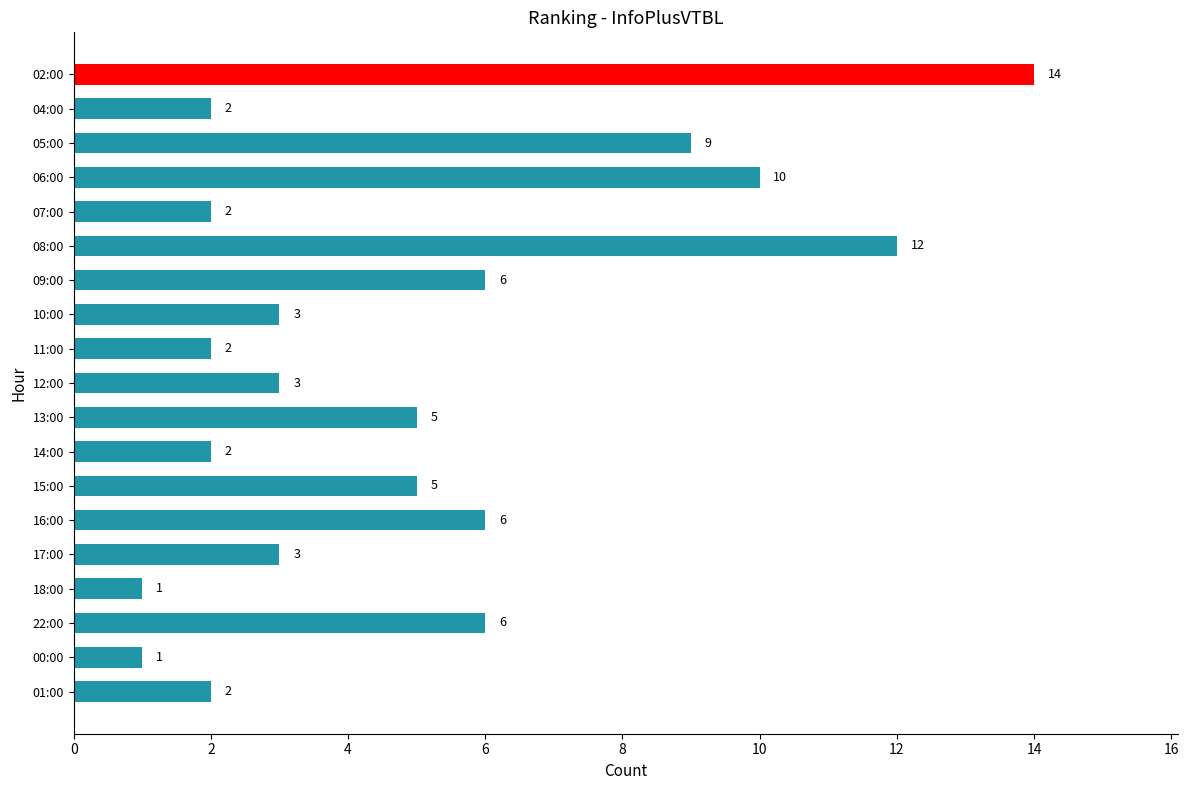

Reading bottom to top, what are all the values shown in this chart?

2	1	6	1	3	6	5	2	5	3	2	3	6	12	2	10	9	2	14